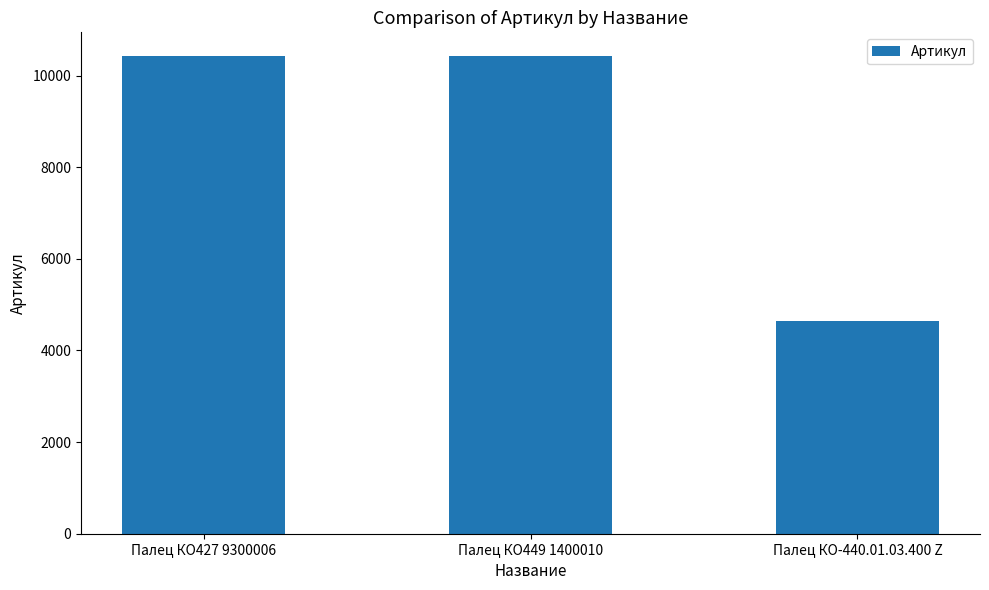

The chart shows a value of 4585 at Палец КО427 9300006. True or false?

False